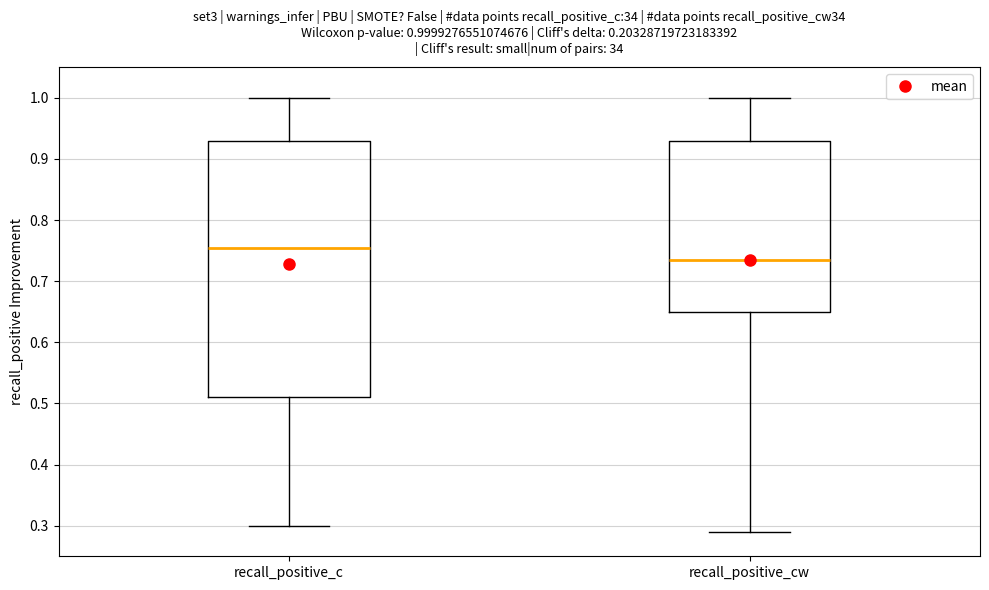

Comparing the boxes themselves (not the whiskers), which one is the tallest?

recall_positive_c